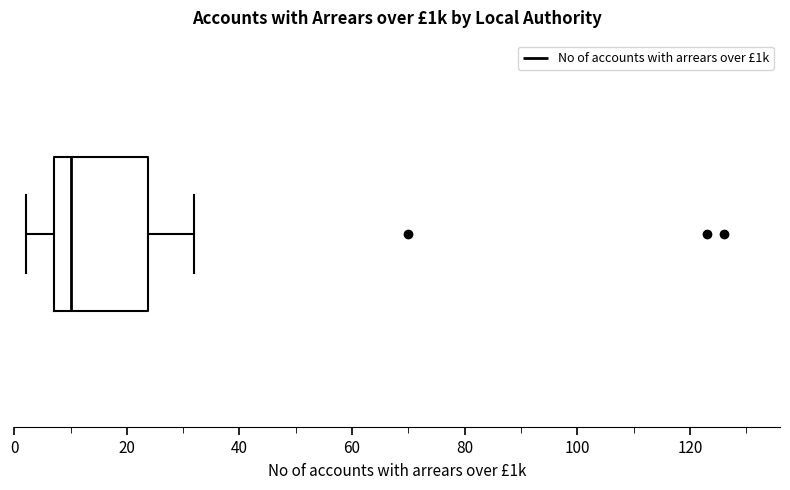

Transcribe this box plot: give where the median line is, the range the box spans, and where the two whiskers end, as read against the x-axis. The values are not printed on the chart, so give them approximately, as read against the axis.

median 10, box 8 to 24, whiskers 2 to 32